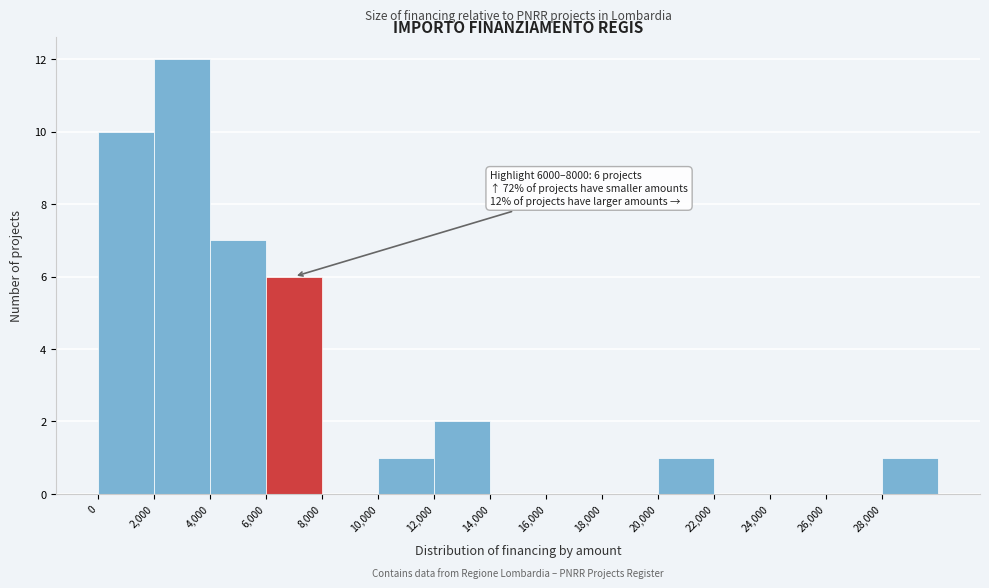

Over which range of the x-axis is the bar tallest?

2000 to 4000